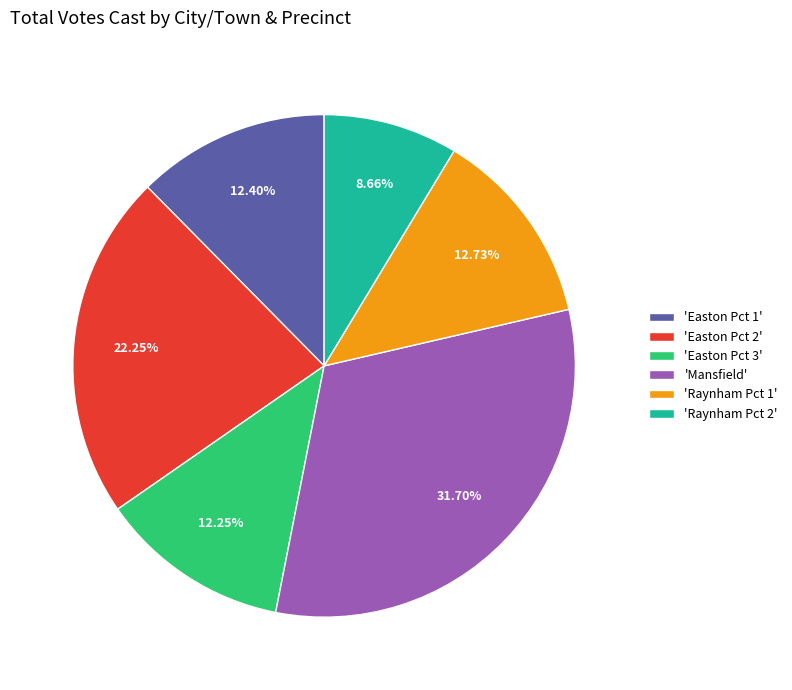

Does 'Raynham Pct 1' represent more than half of the total?

No